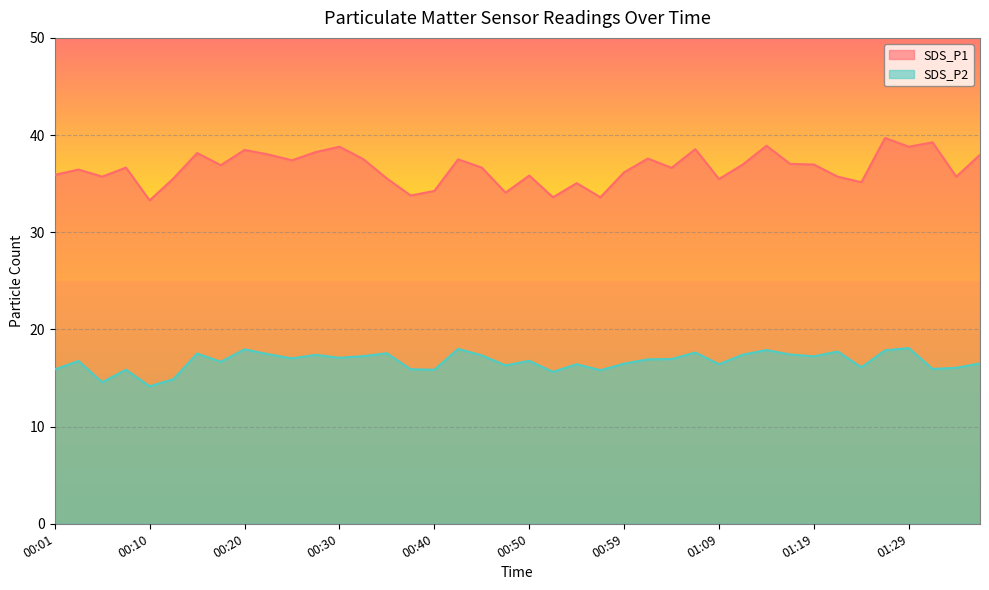

True or false: SDS_P2 has more than 2 interior local peaks.

True